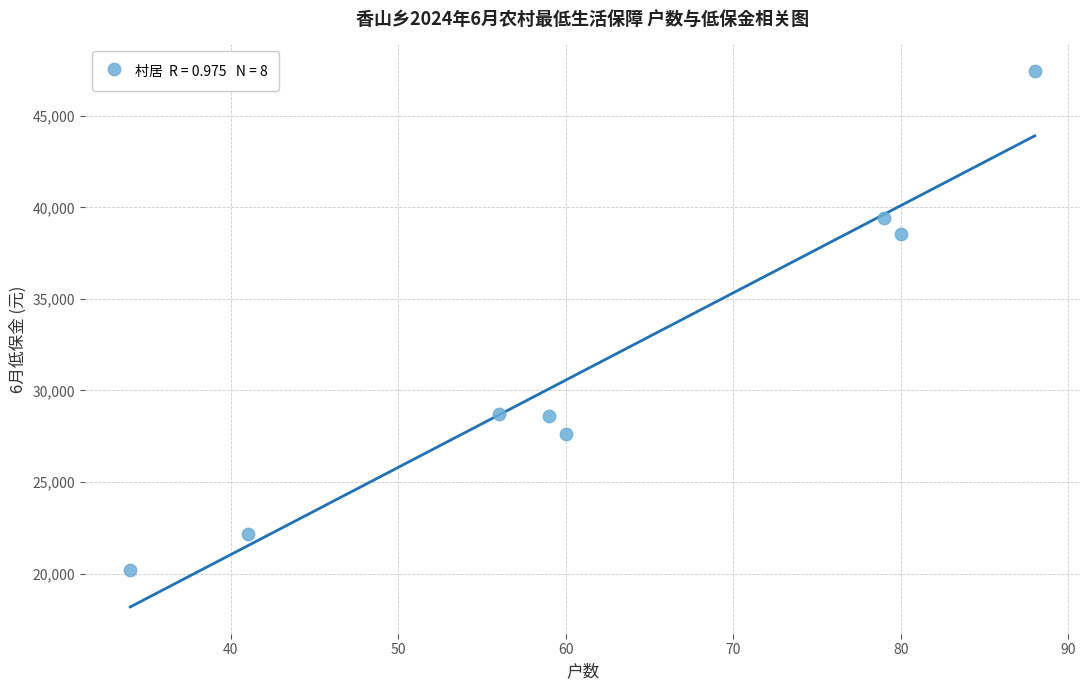

What is the range of X values (max minus min)?

54